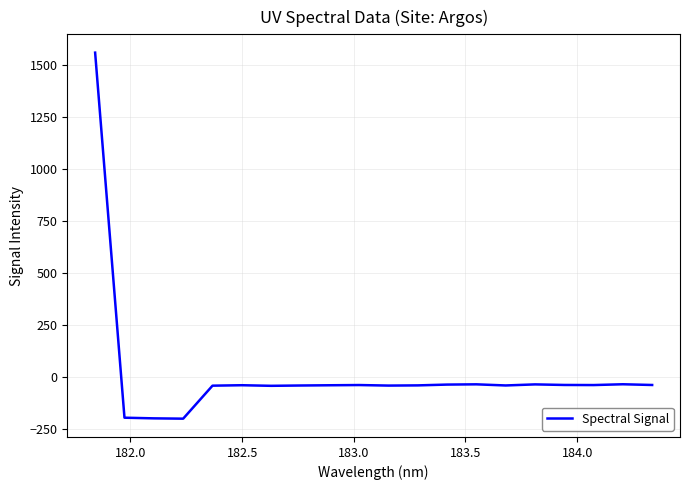

What is the difference between the maximum and minimum values?

1759.4